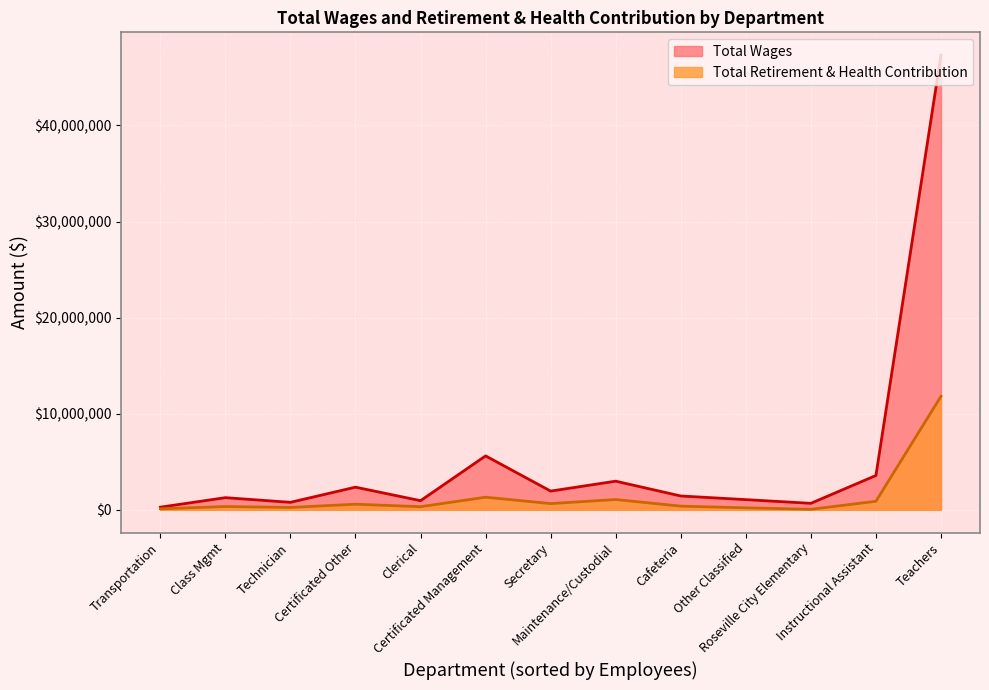

Reading right to left, what are all the values shown in this chart?

Total Wages: Transportation=273708	Roseville City Elementary=674702	Technician=777906	Clerical=949314	Other Classified=1059432	Class Mgmt=1264632	Cafeteria=1438873	Secretary=1947658	Certificated Other=2356285	Maintenance/Custodial=2979702	Instructional Assistant=3571457	Certificated Management=5610553	Teachers=47328732
Total Retirement & Health Contribution: Transportation=105668	Roseville City Elementary=52310	Technician=246408	Clerical=325441	Other Classified=206975	Class Mgmt=341888	Cafeteria=382155	Secretary=646217	Certificated Other=581660	Maintenance/Custodial=1070893	Instructional Assistant=887514	Certificated Management=1312760	Teachers=11810154